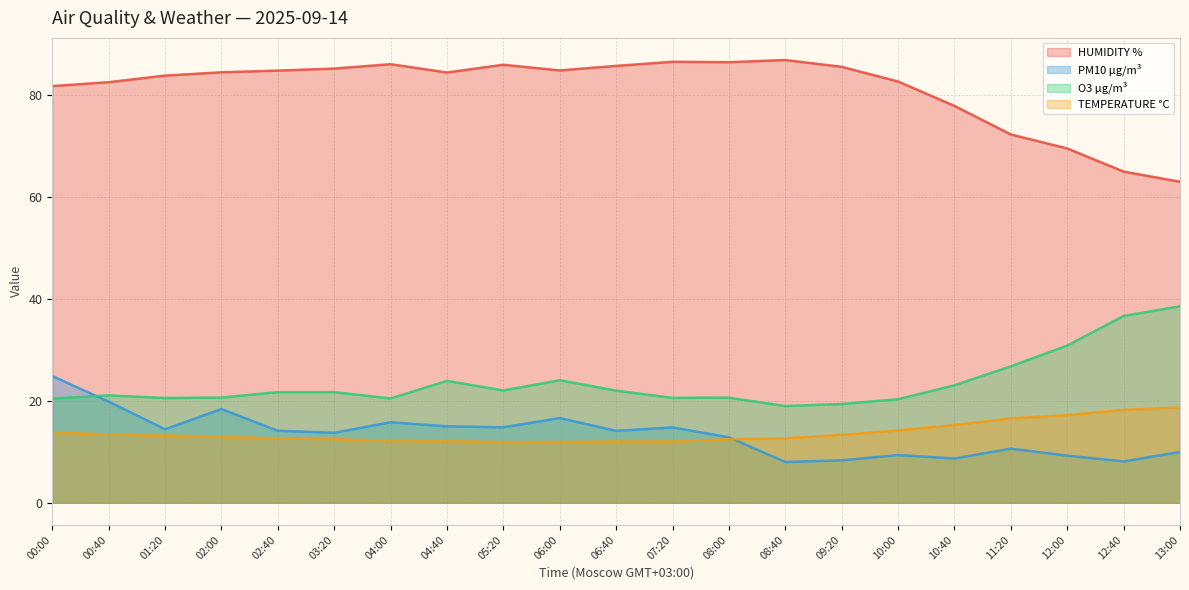

Which has a higher value, 10:00 or 02:40?

02:40